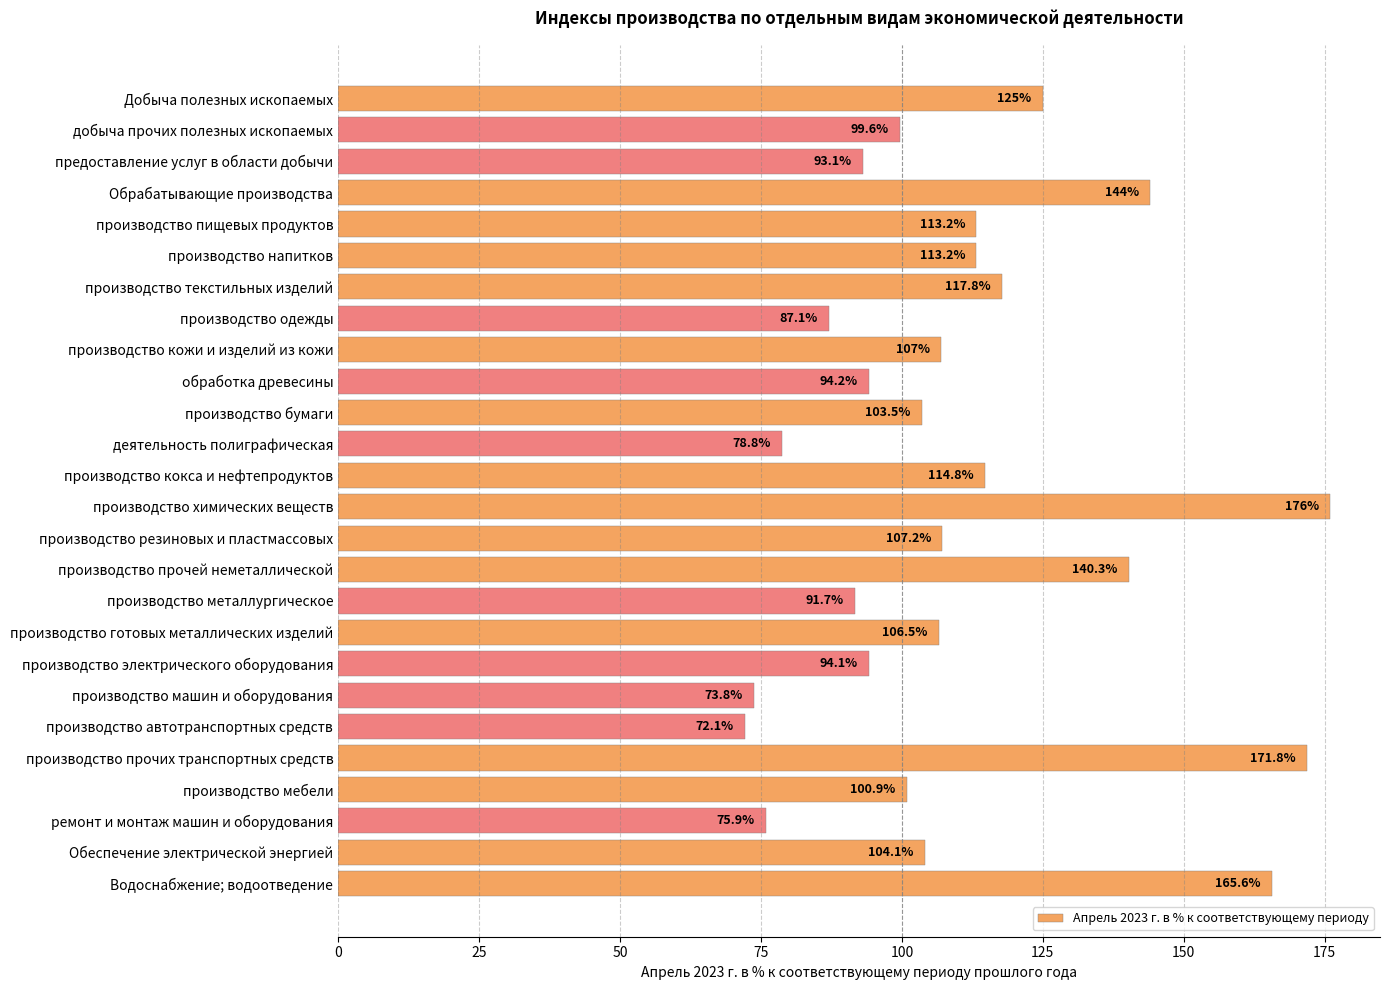

What is the label of the 2nd bar from the bottom?

Обеспечение электрической энергией